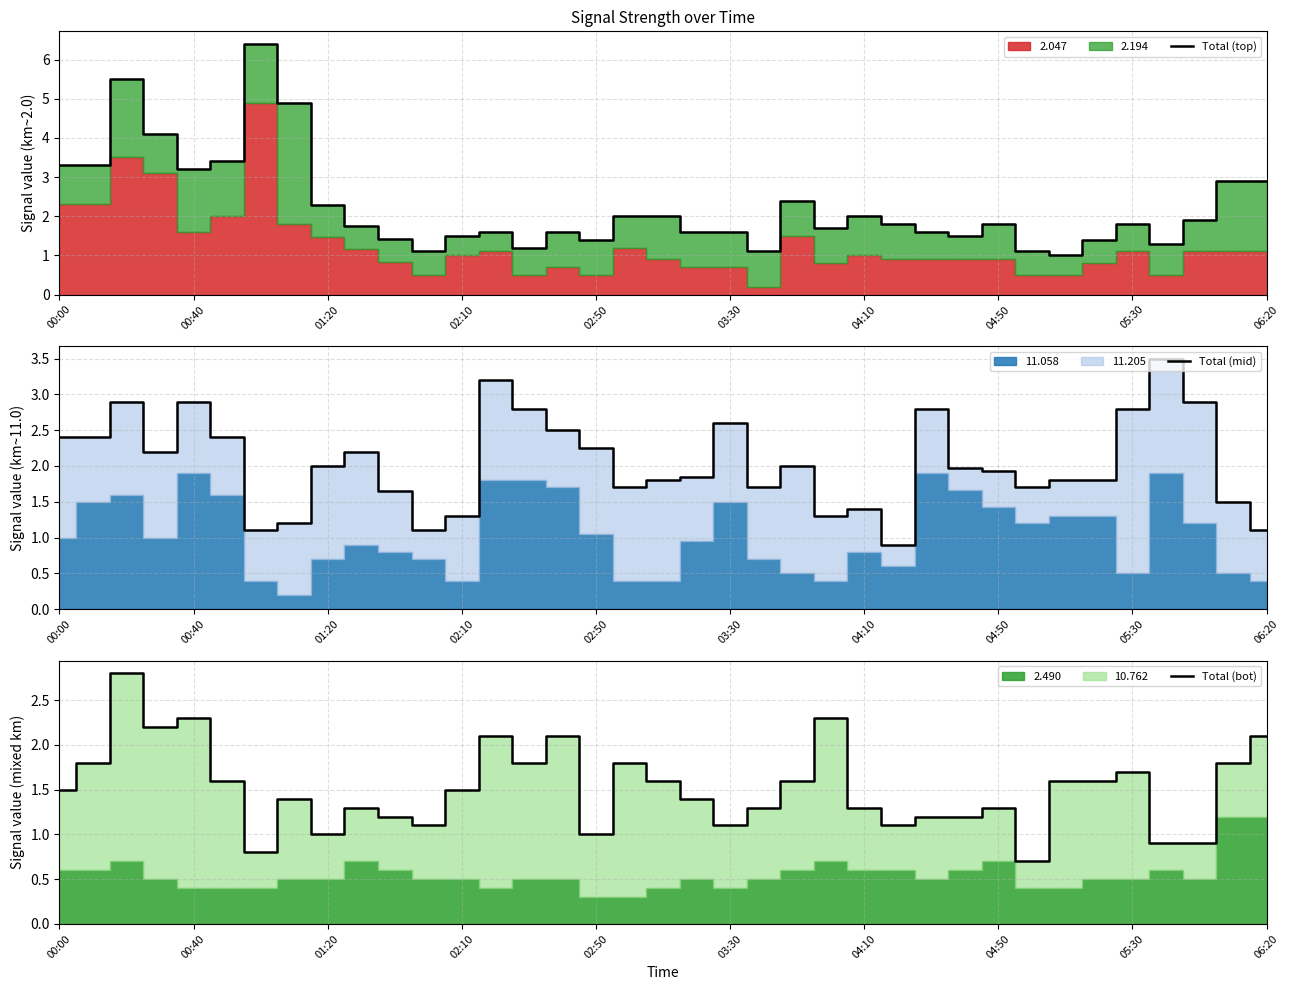

True or false: Total (top) has a value of 0.4 at 33.

False